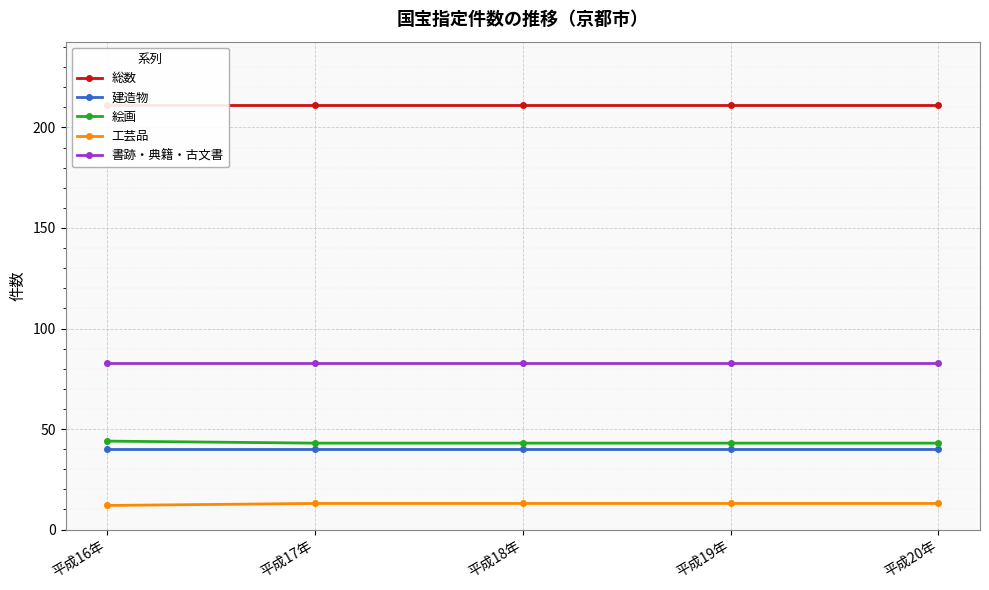

Is it true that 建造物 equals 40 at 平成20年?

True